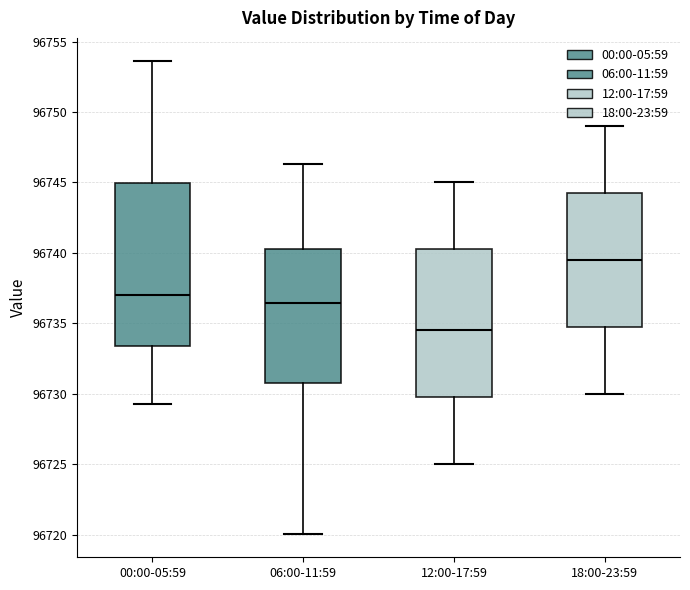

Reading left to right, read every box against the y-axis: the position of its median line, the range the box covers, and the ends of its whiskers. The values are not printed on the chart, so give them approximately, as read against the axis.

00:00-05:59: median 96737.0, box 96733.5 to 96745.0, whiskers 96729.5 to 96753.5
06:00-11:59: median 96736.5, box 96730.5 to 96740.5, whiskers 96720.0 to 96746.5
12:00-17:59: median 96734.5, box 96730.0 to 96740.5, whiskers 96725.0 to 96745.0
18:00-23:59: median 96739.5, box 96735.0 to 96744.5, whiskers 96730.0 to 96749.0